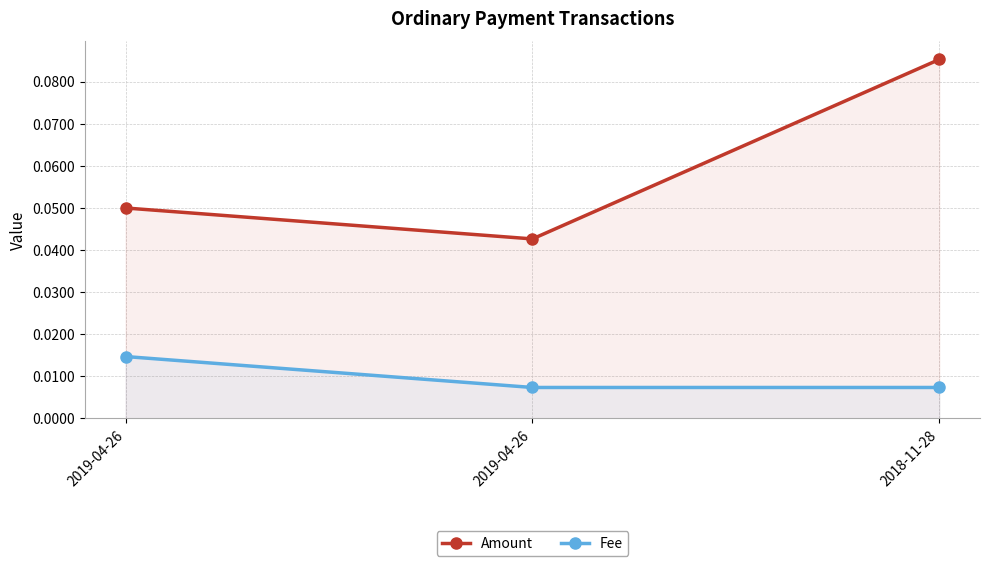

Which series has the largest range (max minus min)?

Amount